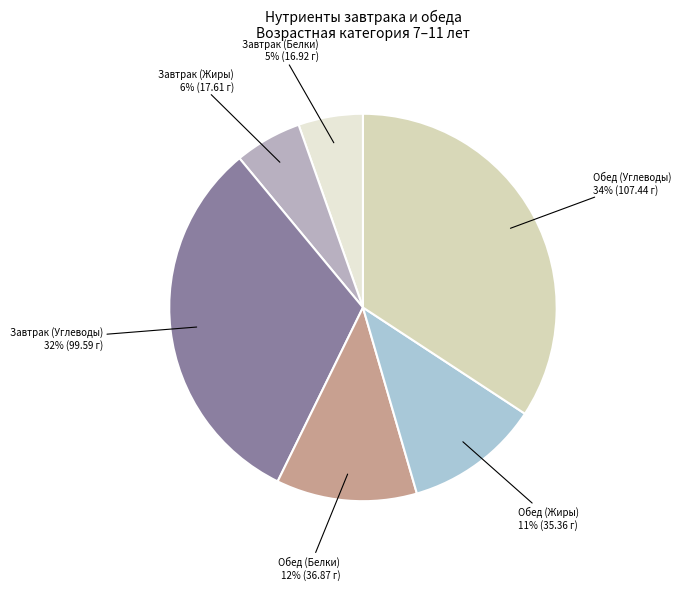

Between Обед (Жиры) and Завтрак (Белки), which is larger?

Обед (Жиры)